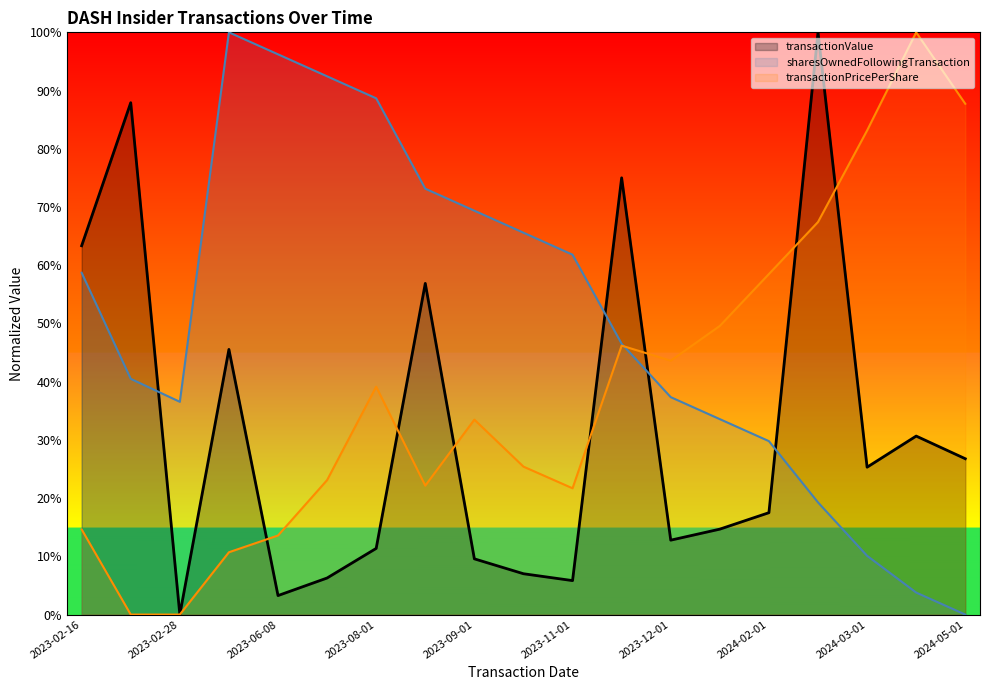

What is the highest value of the transactionValue series?

1.0